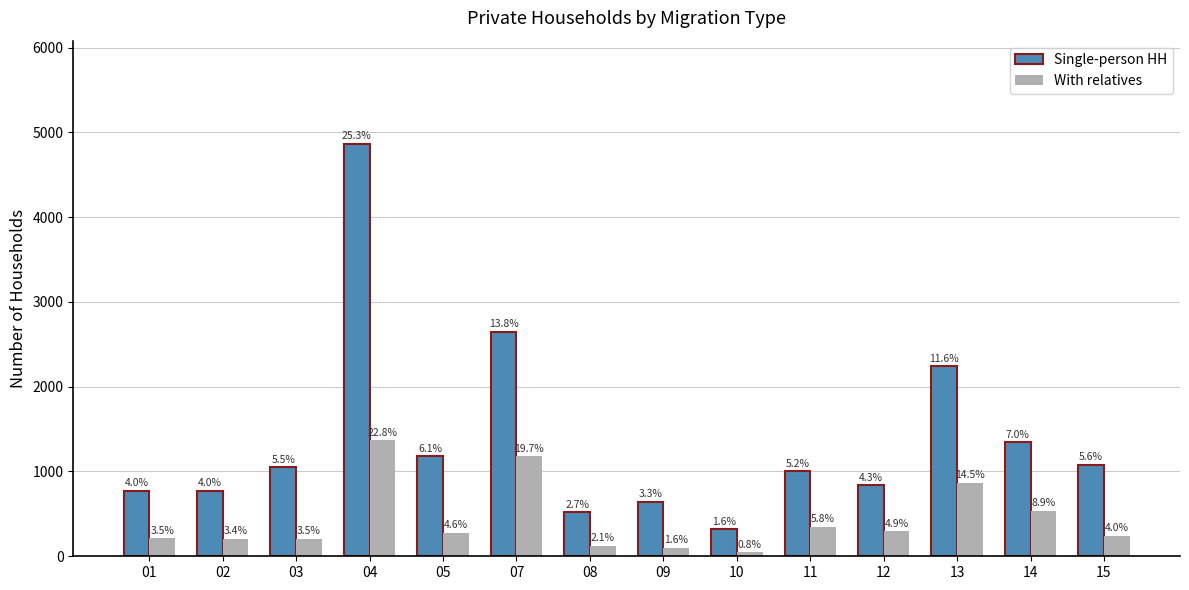

Between 14 and 11, which is larger?

14